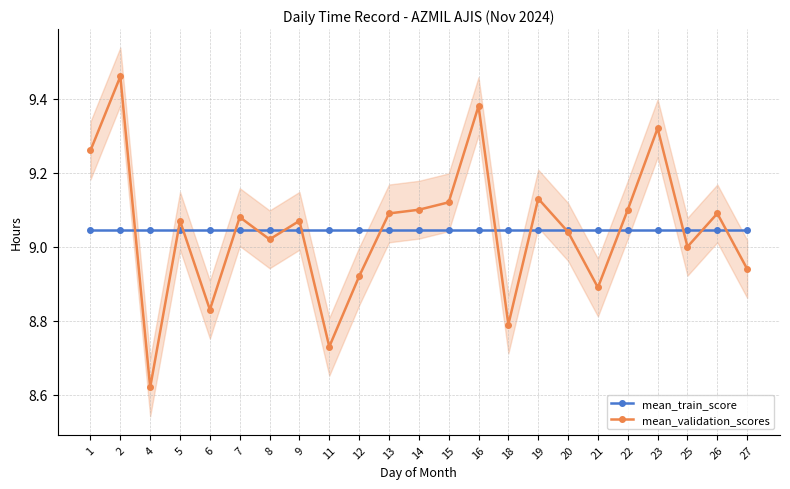

What is the approximate value of mean_validation_scores at 15?

9.1